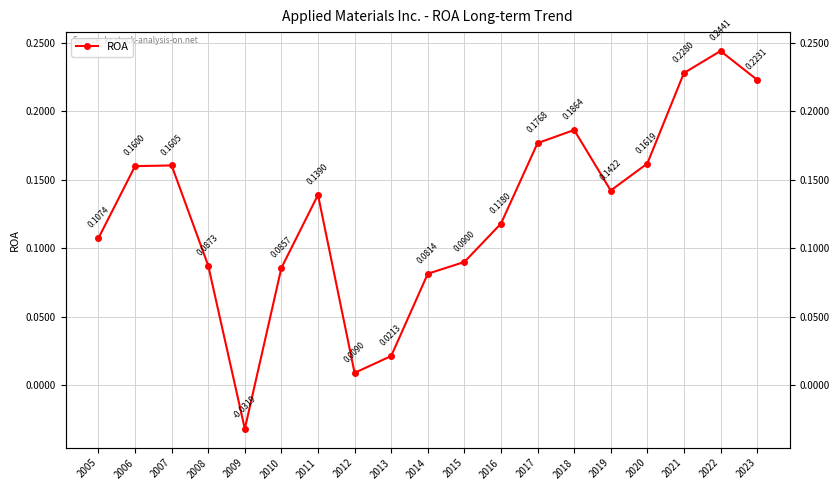

Reading right to left, list all the values displayed in this chart.

2023=0.2	2022=0.2	2021=0.2	2020=0.2	2019=0.1	2018=0.2	2017=0.2	2016=0.1	2015=0.1	2014=0.1	2013=0.0	2012=0.0	2011=0.1	2010=0.1	2009=-0.0	2008=0.1	2007=0.2	2006=0.2	2005=0.1